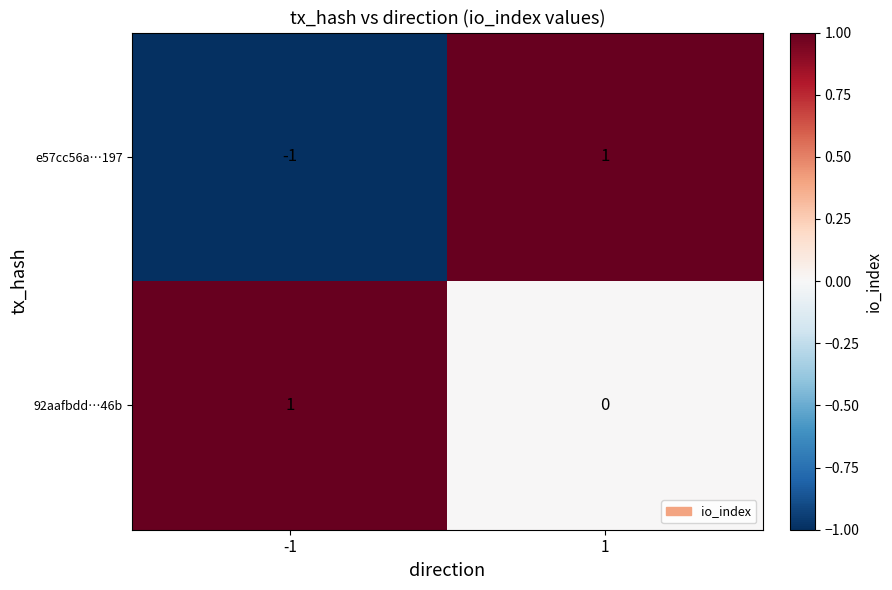

The e57cc56a…197 series shows 1 at 1. True or false?

True